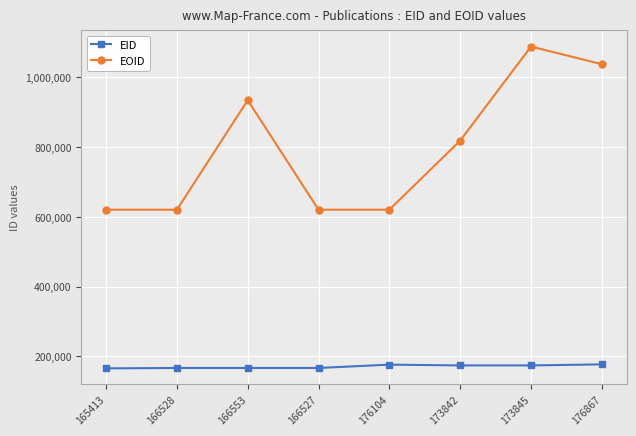

What are all the series names shown in the legend?

EID, EOID